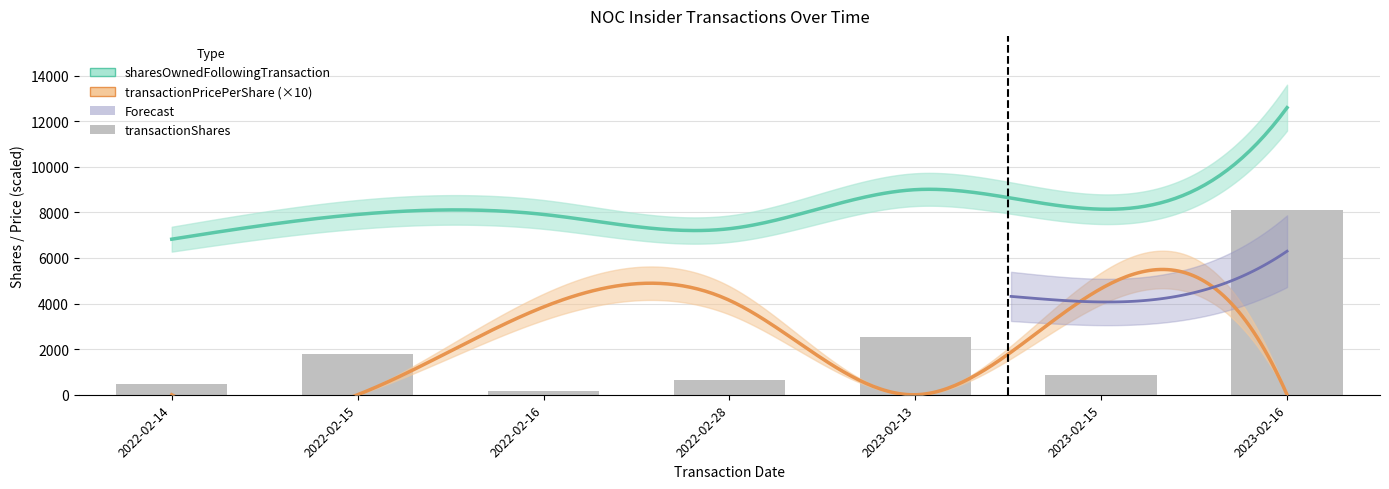

What is the average value of the transactionPricePerShare series?

180.7